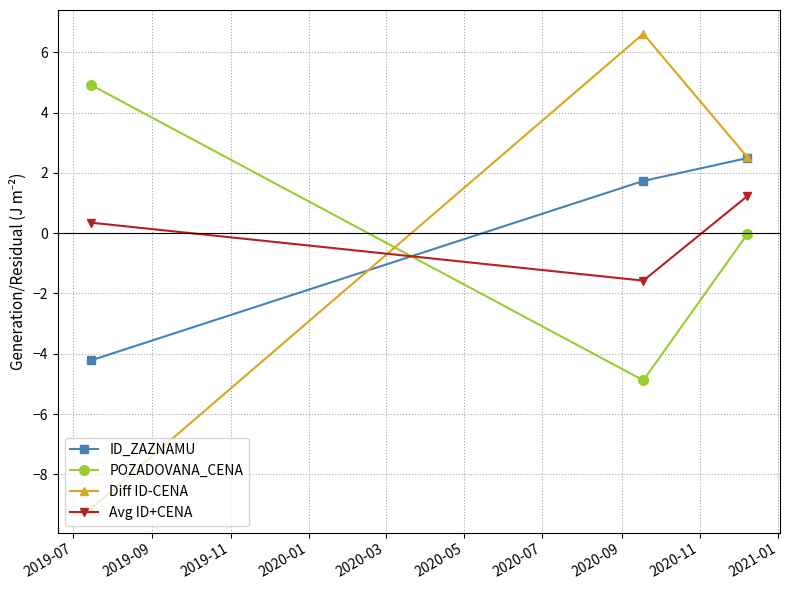

Which series has the largest range (max minus min)?

Diff ID-CENA